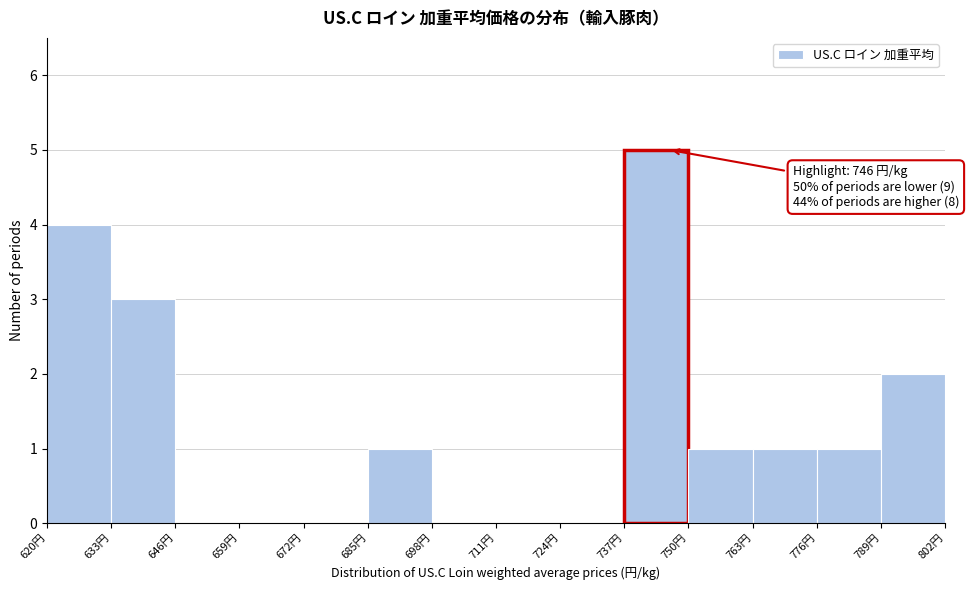

Which range on the x-axis has the tallest bar?

737 to 750